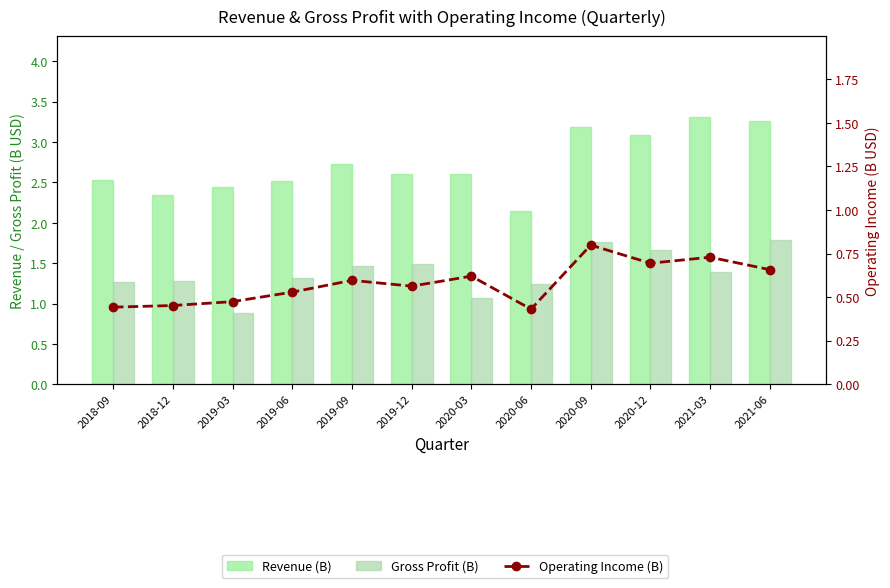

What is the difference between the second highest and second lowest values in the Gross Profit (B) series?

0.7